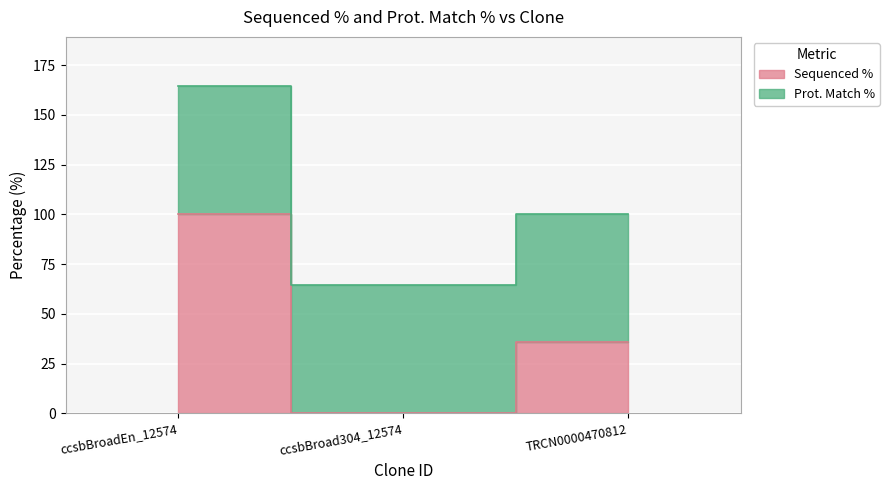

Between TRCN0000470812 and ccsbBroadEn_12574, which is larger?

ccsbBroadEn_12574